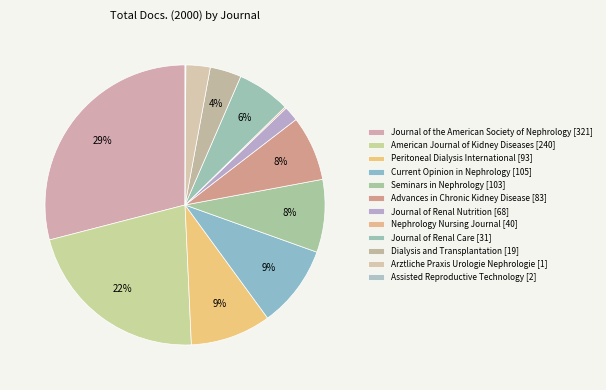

Does Peritoneal Dialysis International [93] represent more than half of the total?

No